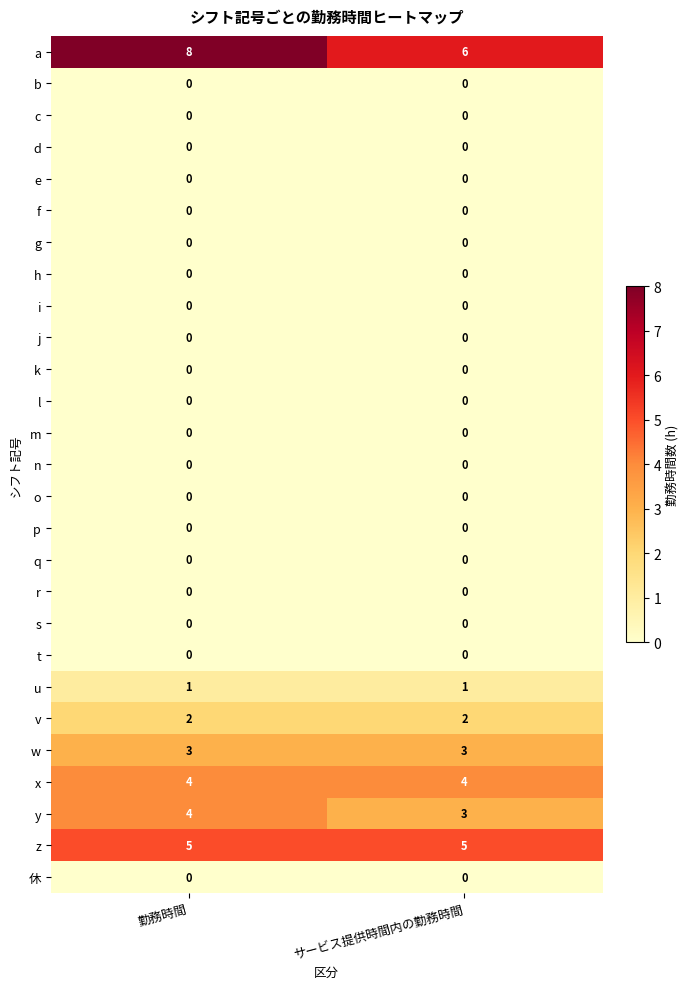

At which category is the sum across all series the highest?

勤務時間